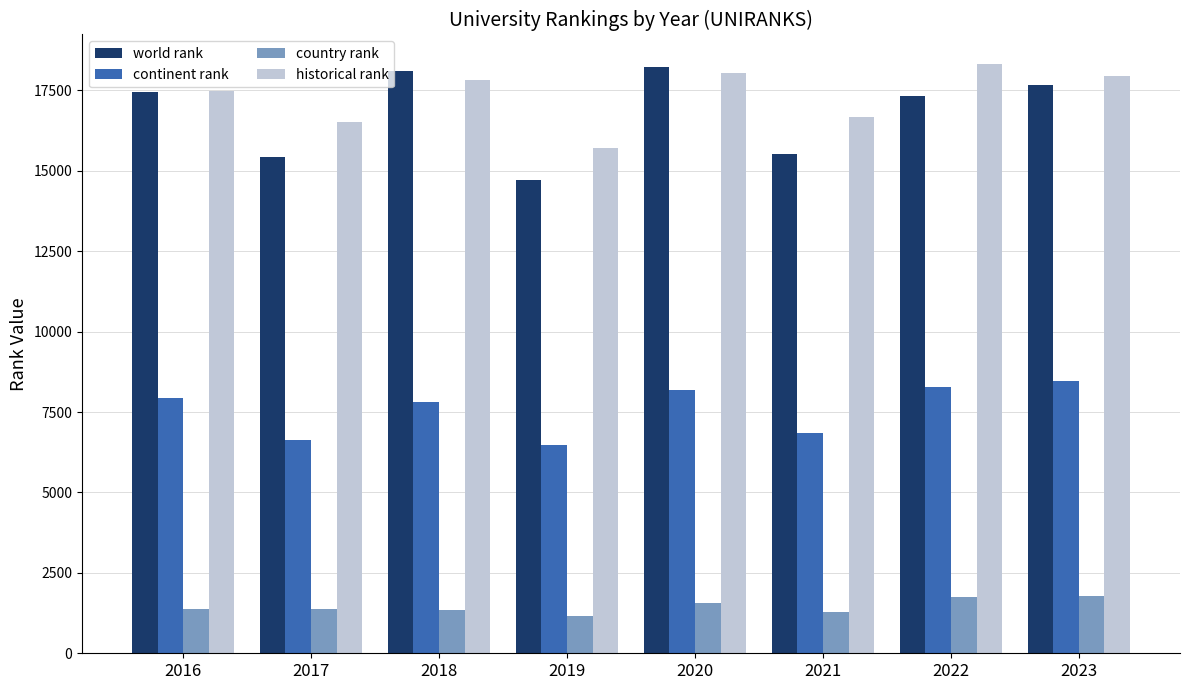

Is the value of world rank at 2016 greater than the value of country rank at 2018?

Yes